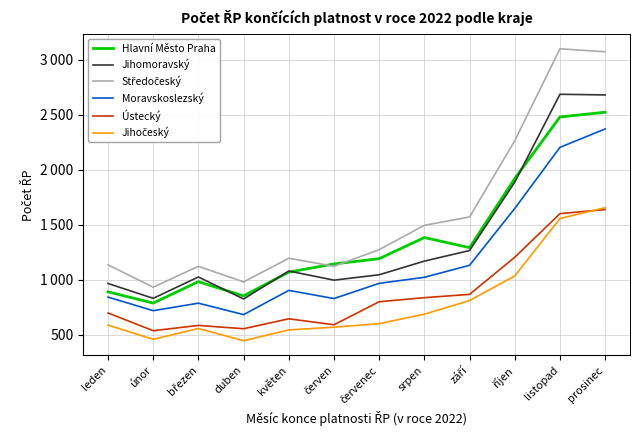

The value of Jihočeský at červen is 570. True or false?

True